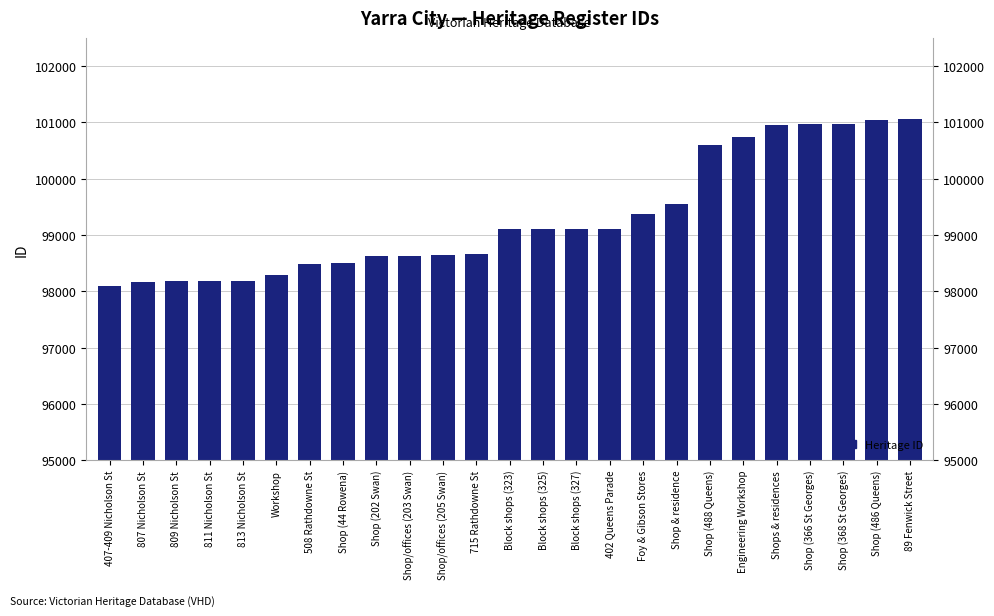

What position from the right is Block shops (325)?

12